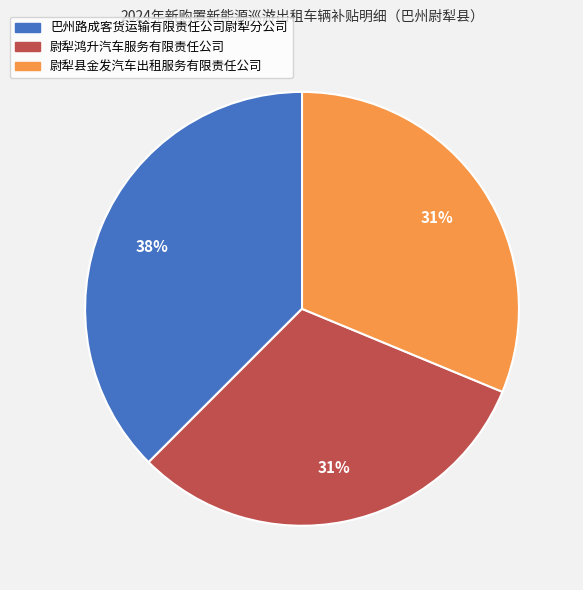

How many slices are in this pie chart?

3